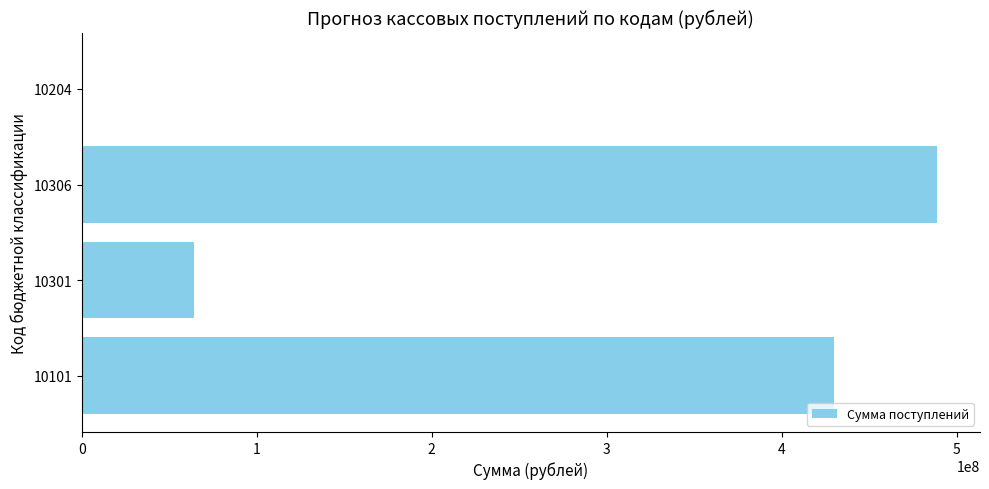

Approximately how many times larger is the value at 10306 compared to 10301?

7.6